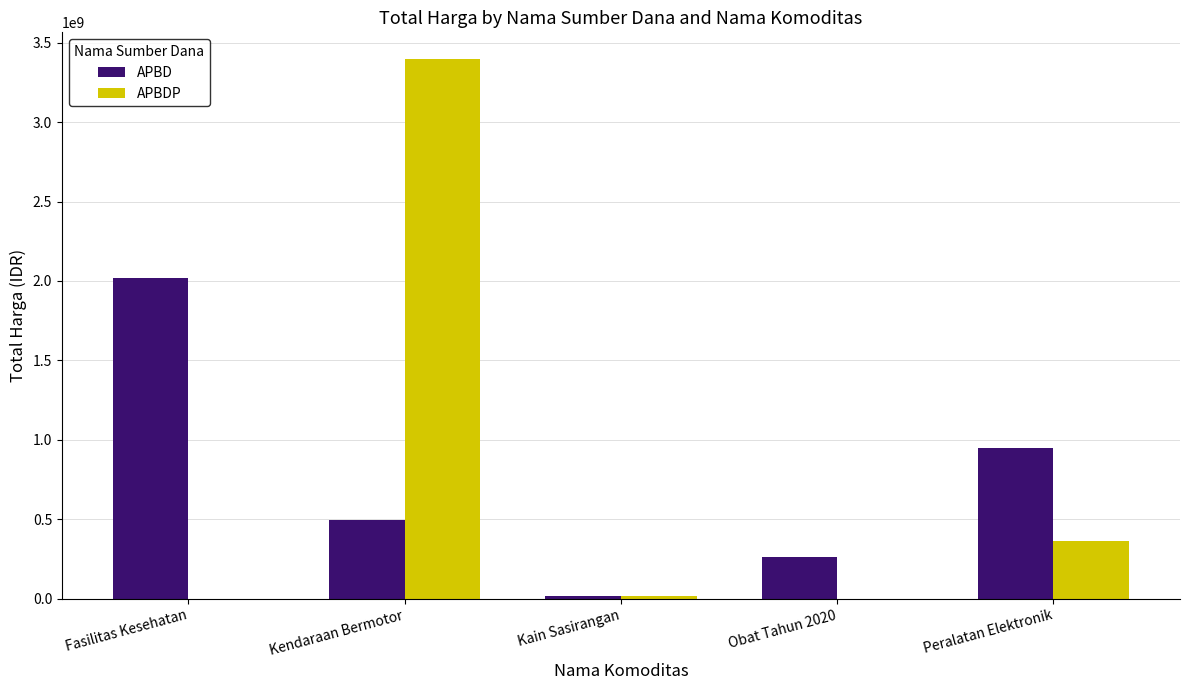

The APBDP series shows 19175000 at Kain Sasirangan. True or false?

True